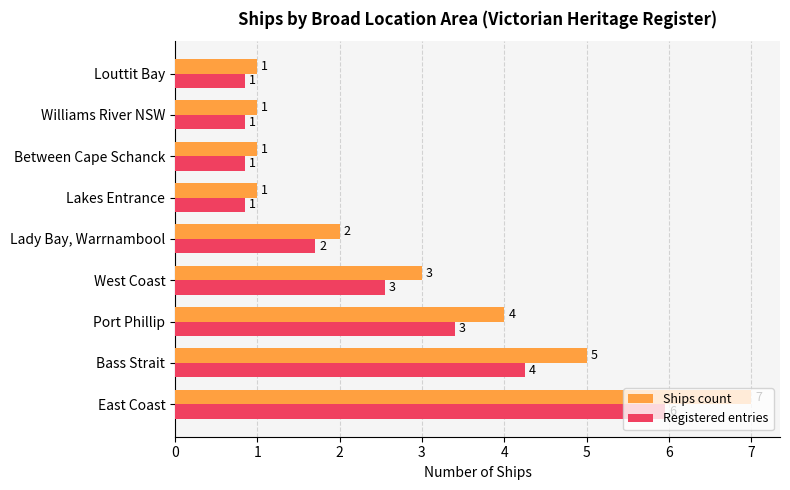

Which series has the widest spread of values?

Ships count